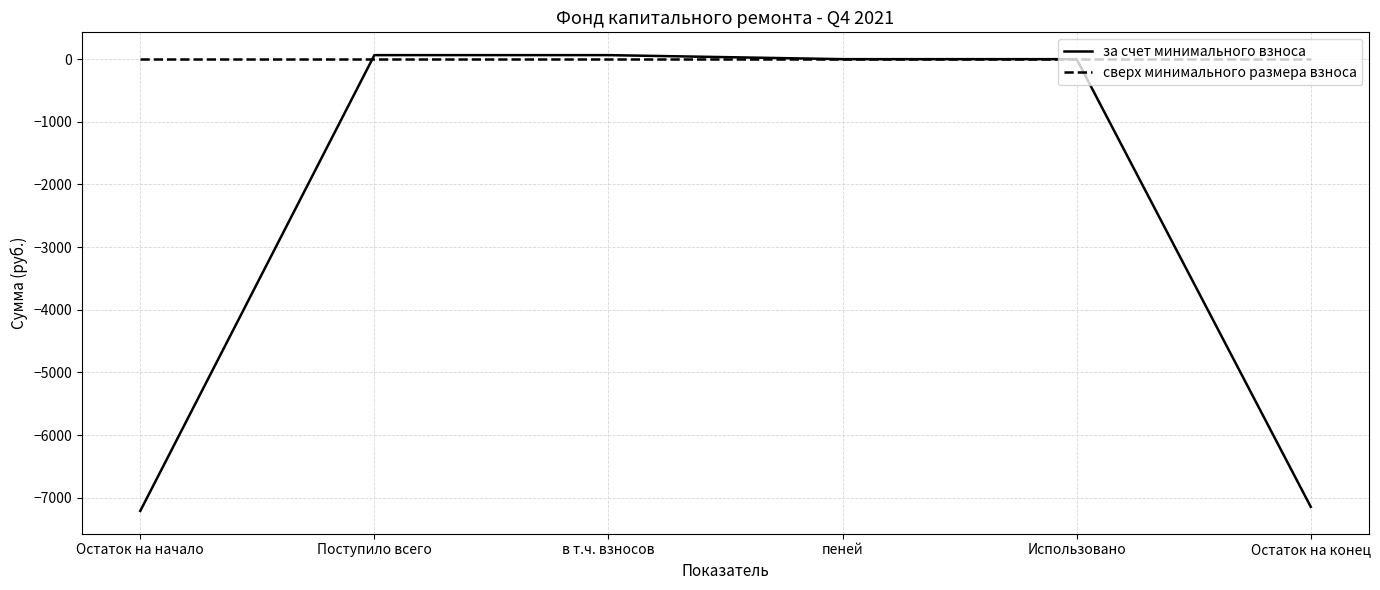

Between which two adjacent categories do за счет минимального взноса and сверх минимального размера взноса first intersect?

Остаток на начало and Поступило всего